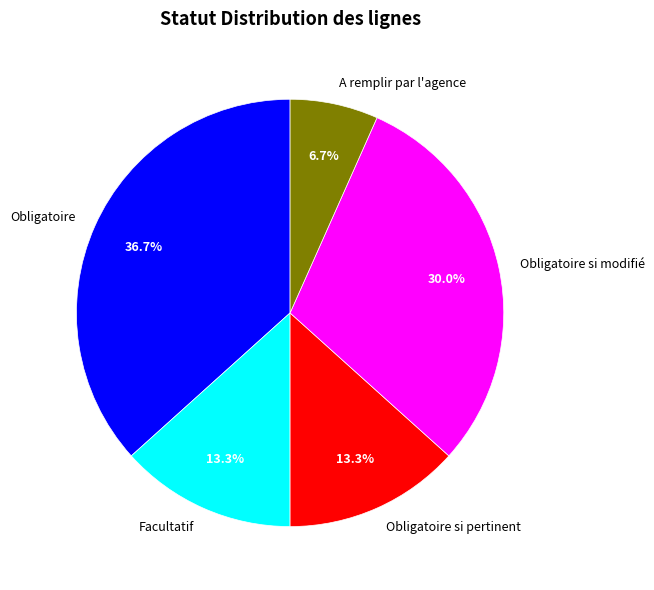

What is the total percentage of Obligatoire and Obligatoire si modifié?

66.7%